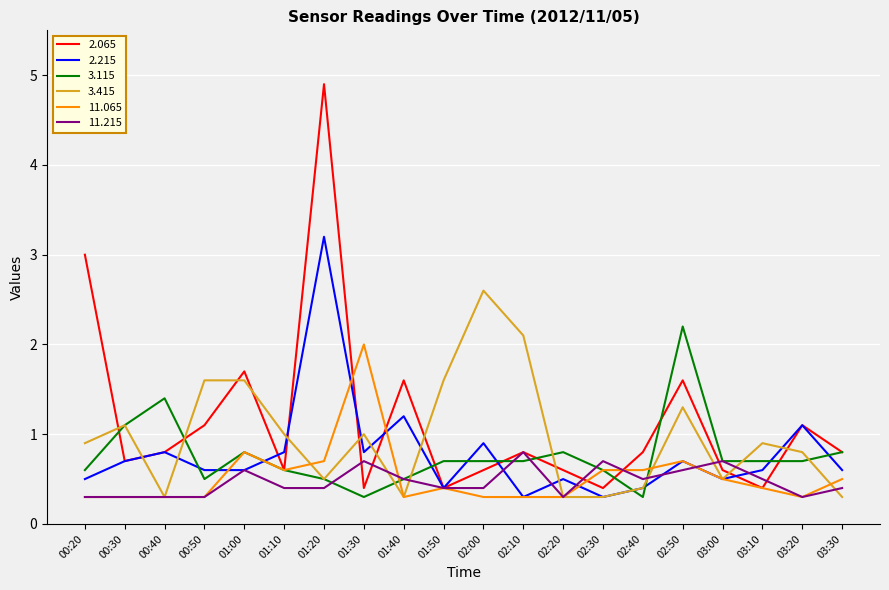

How many times do 2.065 and 3.415 cross each other?

12